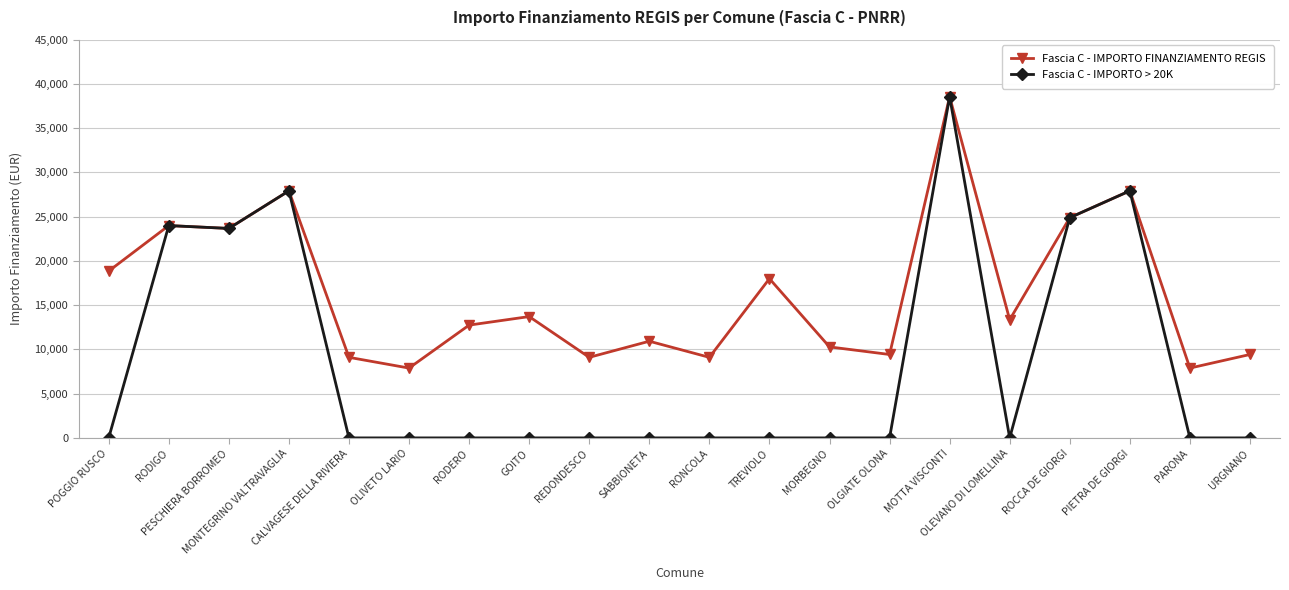

True or false: Fascia C - IMPORTO FINANZIAMENTO REGIS has a value of 34181 at PESCHIERA BORROMEO.

False